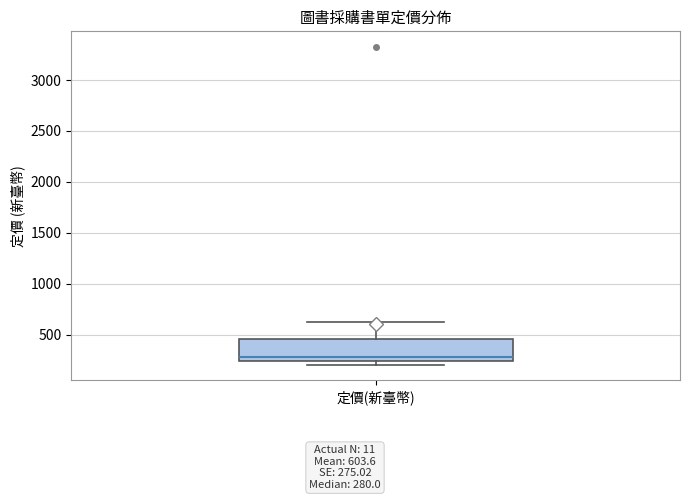

Transcribe this box plot: give where the median line is, the range the box spans, and where the two whiskers end, as read against the y-axis. The values are not printed on the chart, so give them approximately, as read against the axis.

median 300, box 250 to 450, whiskers 200 to 650